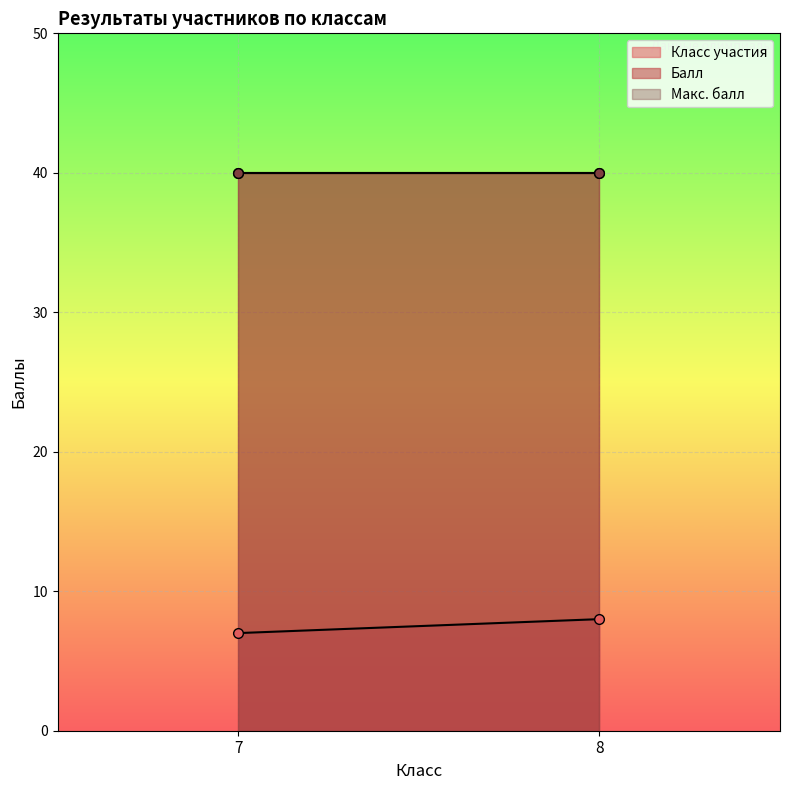

What is the maximum value for Класс участия?

8